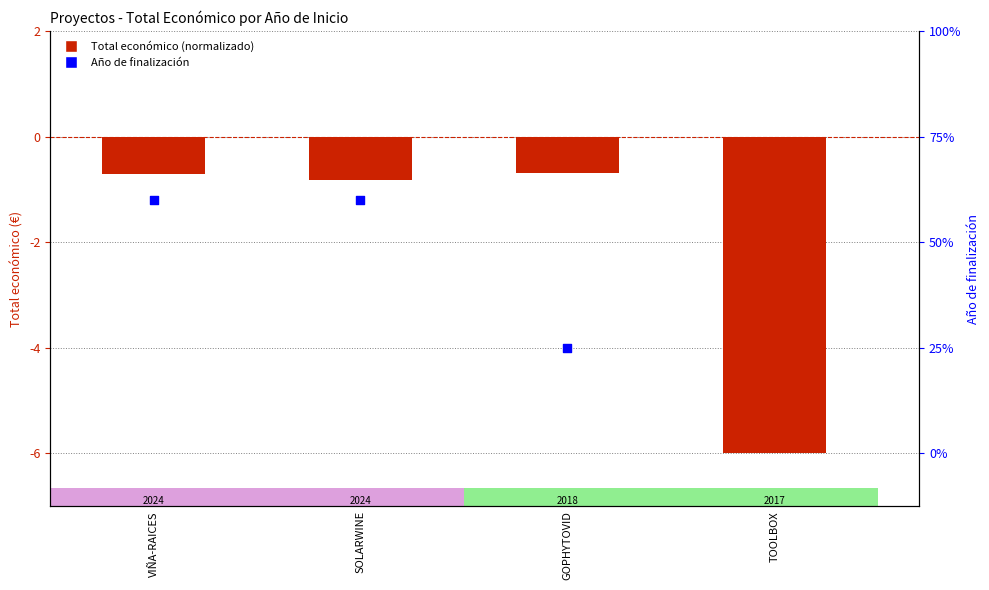

What are all the series names shown in the legend?

Total económico, Año de finalización